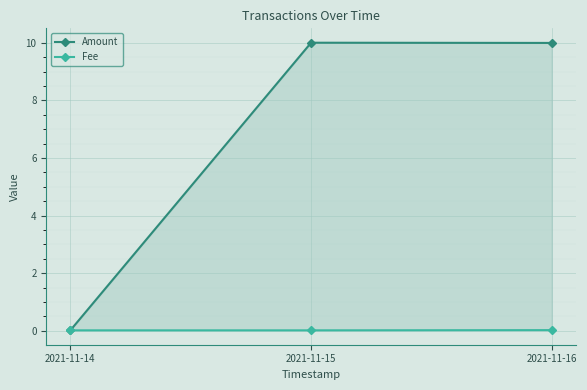

True or false: Amount has a value of 0.0 at 2021-11-14.

True